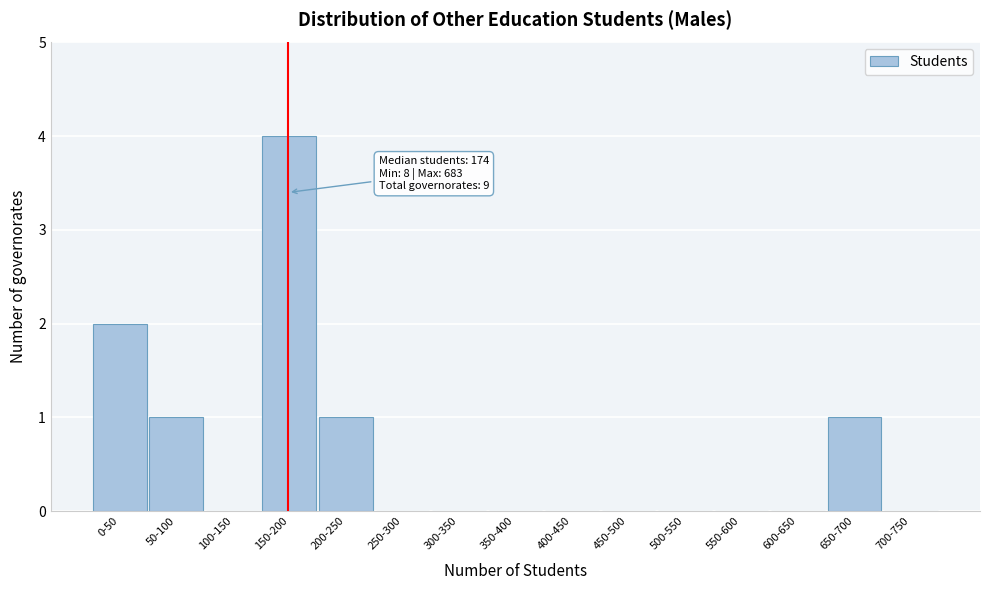

Reading left to right, what are all the values shown in this chart?

0-50=2	50-100=1	100-150=0	150-200=4	200-250=1	250-300=0	300-350=0	350-400=0	400-450=0	450-500=0	500-550=0	550-600=0	600-650=0	650-700=1	700-750=0